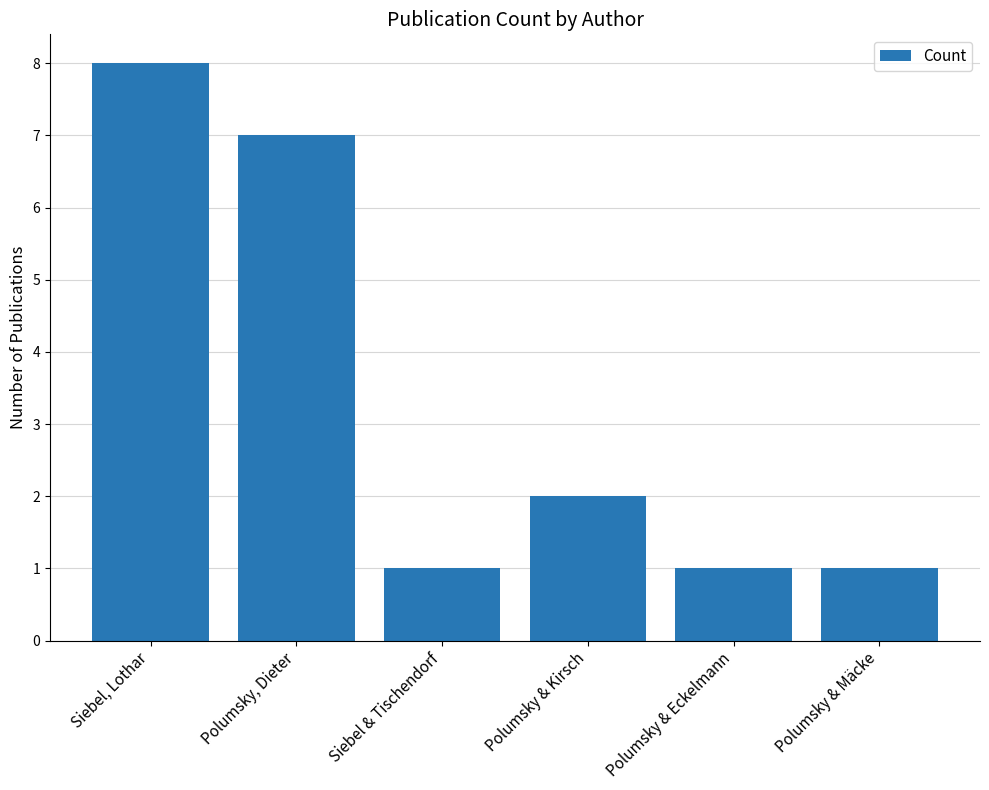

At which category does the chart reach its peak across all series?

Siebel, Lothar